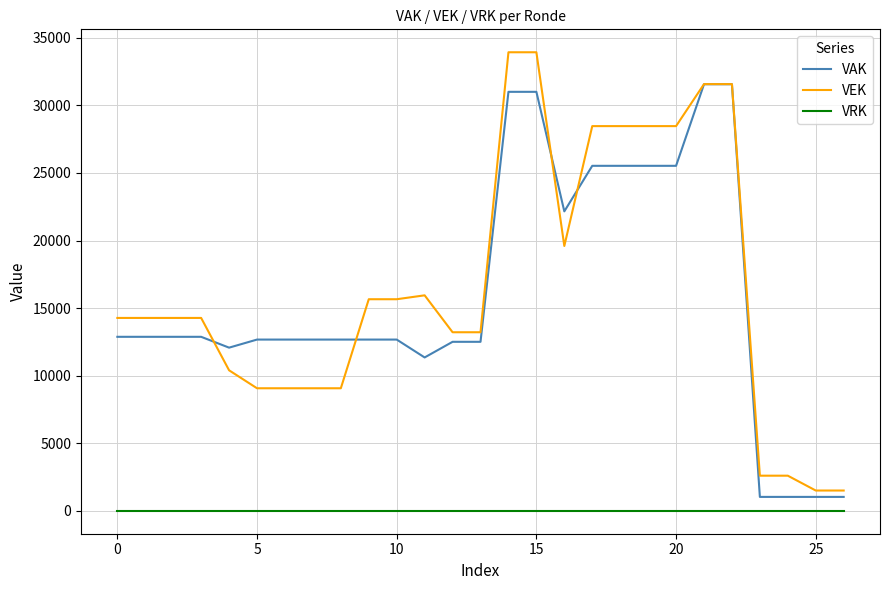

True or false: VEK and VRK cross at least once.

False